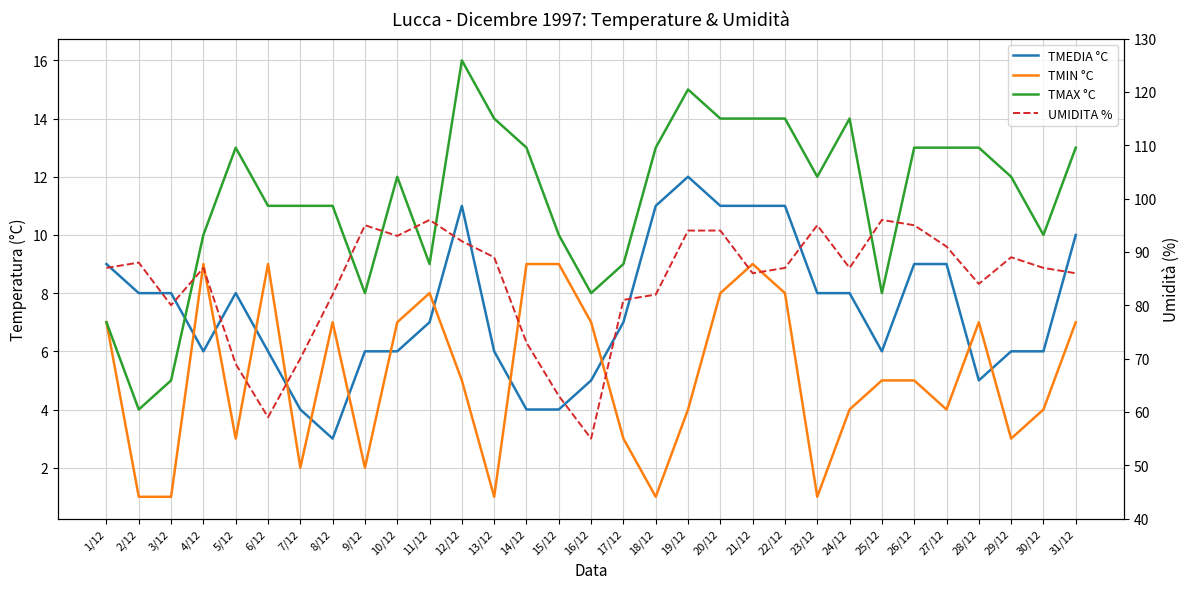

Reading right to left, what are all the values shown in this chart?

TMEDIA °C: 10	6	6	5	9	9	6	8	8	11	11	11	12	11	7	5	4	4	6	11	7	6	6	3	4	6	8	6	8	8	9
TMIN °C: 7	4	3	7	4	5	5	4	1	8	9	8	4	1	3	7	9	9	1	5	8	7	2	7	2	9	3	9	1	1	7
TMAX °C: 13	10	12	13	13	13	8	14	12	14	14	14	15	13	9	8	10	13	14	16	9	12	8	11	11	11	13	10	5	4	7
UMIDITA %: 86	87	89	84	91	95	96	87	95	87	86	94	94	82	81	55	63	73	89	92	96	93	95	82	70	59	69	87	80	88	87